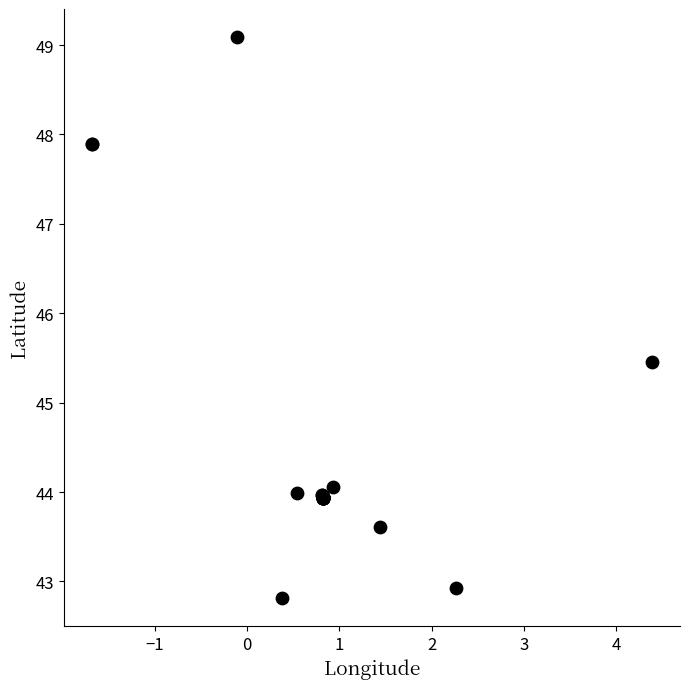

What Y value in the scatter plot is closest to 45?

45.5